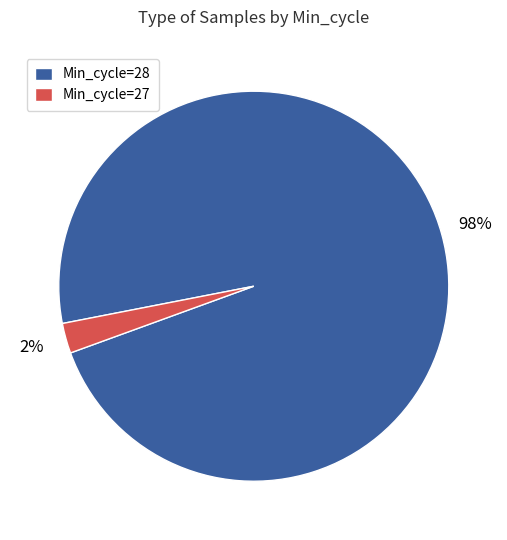

How many segments does this pie chart have?

2